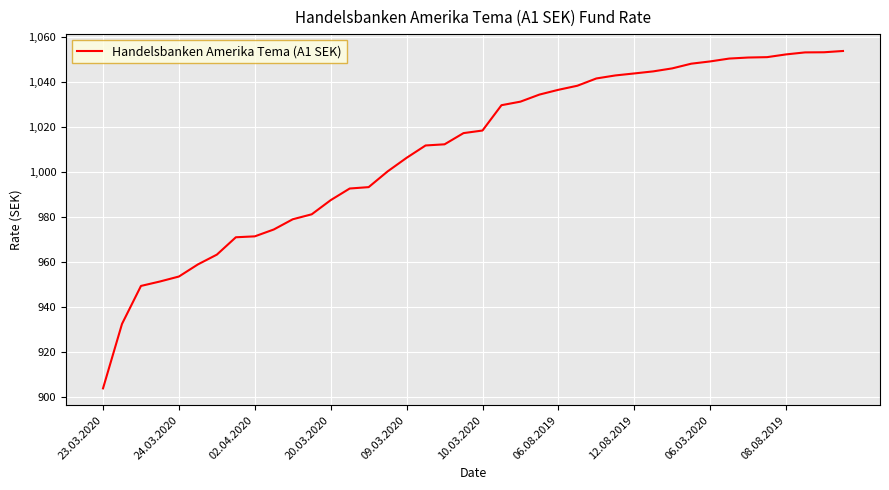

What is the difference between the maximum and minimum values?

149.9